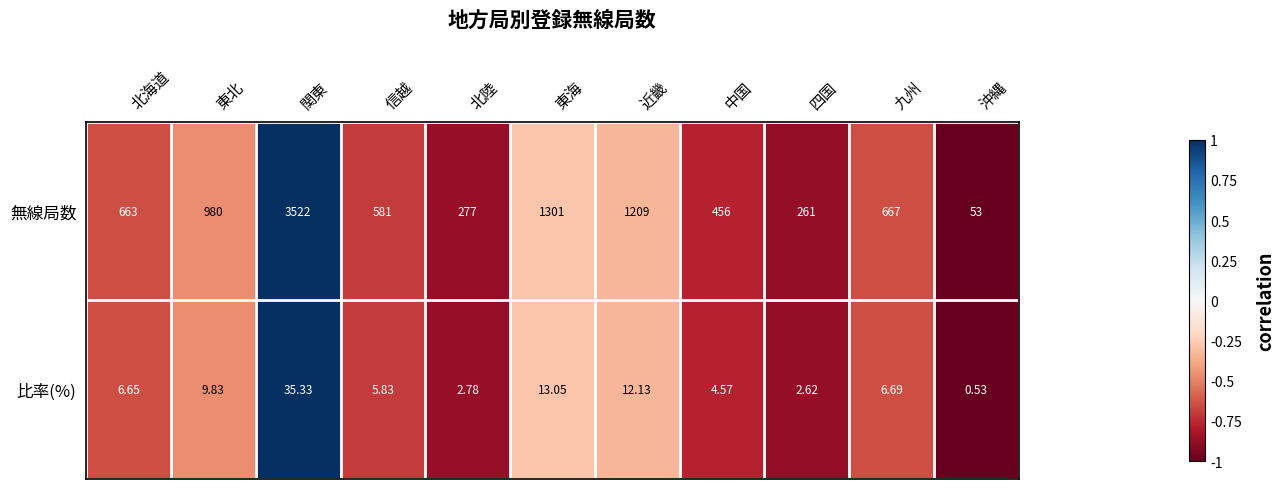

Between 関東 and 九州, which series saw the biggest shift?

無線局数